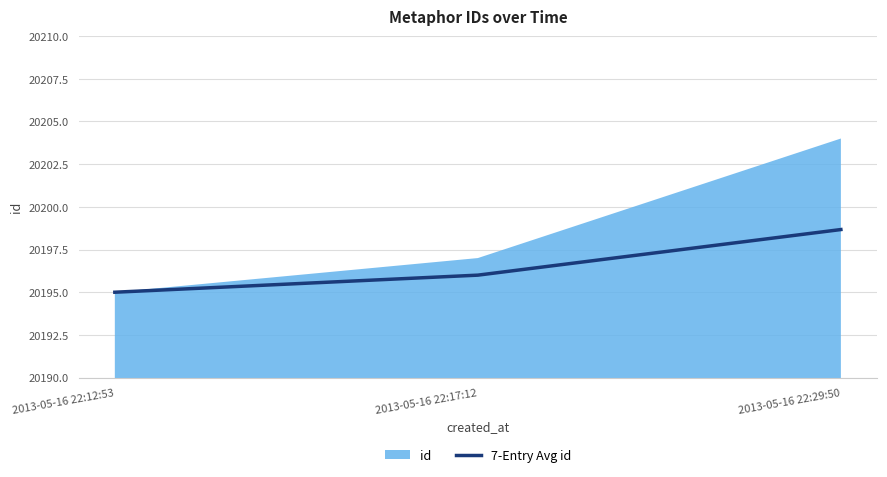

What is the minimum value shown in the chart?

20195.0